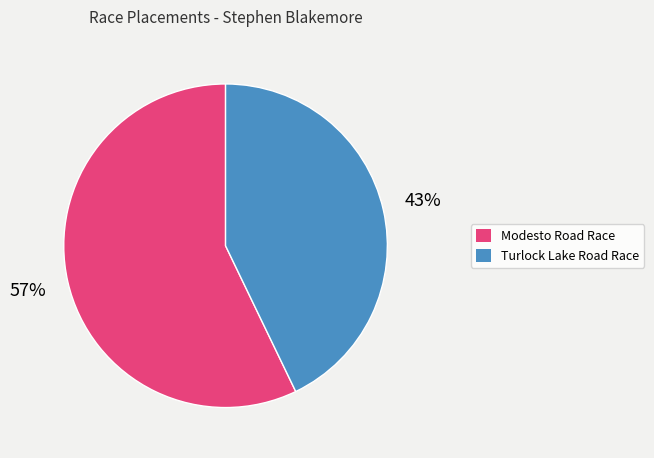

Do Modesto Road Race and Turlock Lake Road Race together represent more than half of the pie?

Yes